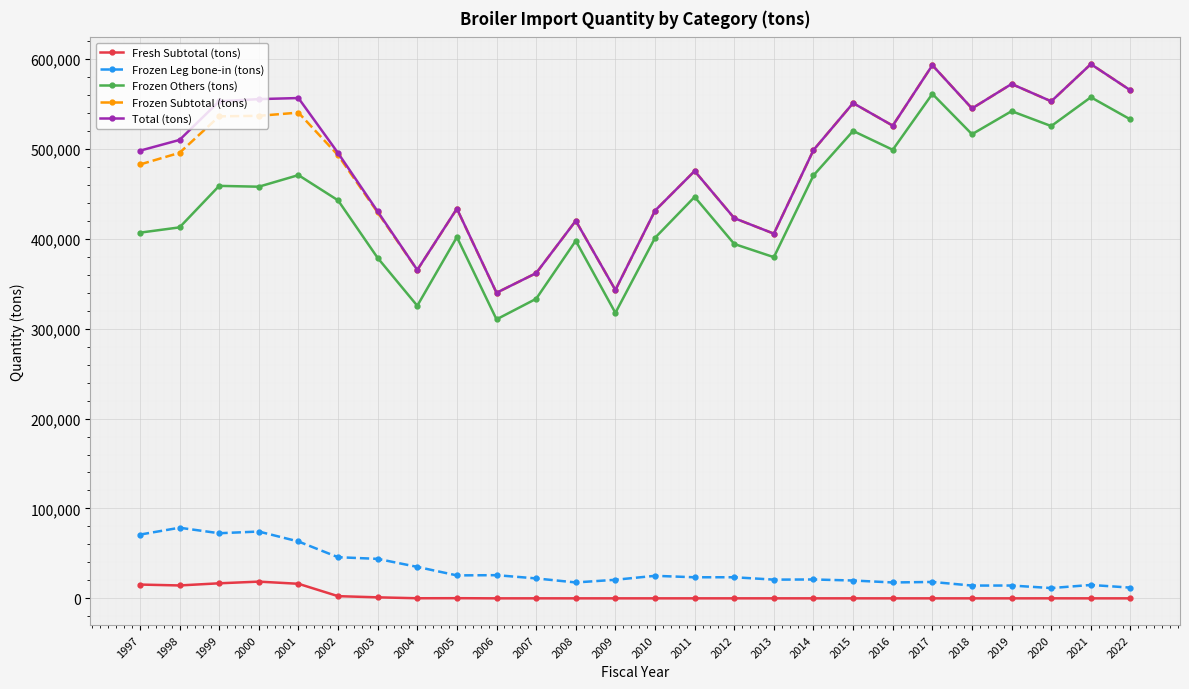

The value of Fresh Subtotal (tons) at 2019 is 4.1. True or false?

True